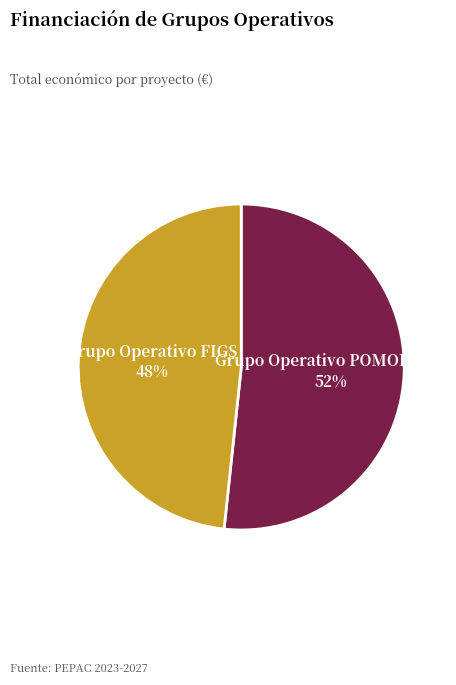

To the nearest percent, what is the average slice percentage?

50%